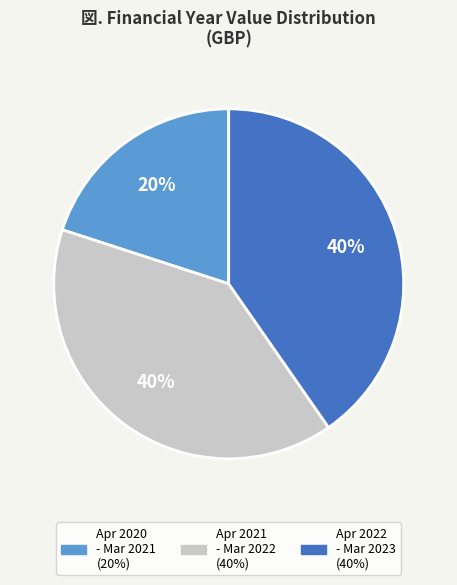

Does any single category account for the majority?

No